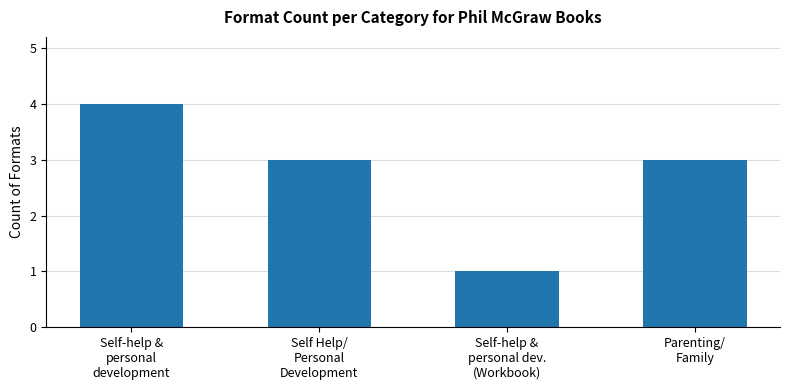

The value at Parenting/
Family is 3. True or false?

True